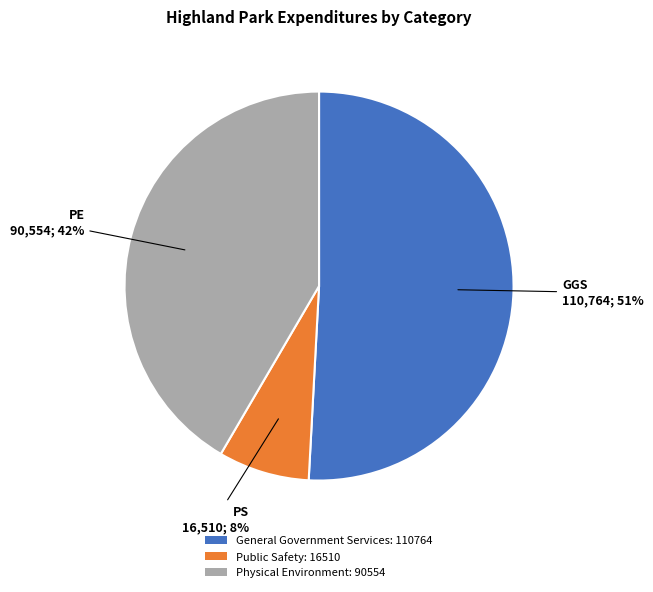

What is the largest slice in the pie chart?

General Government Services